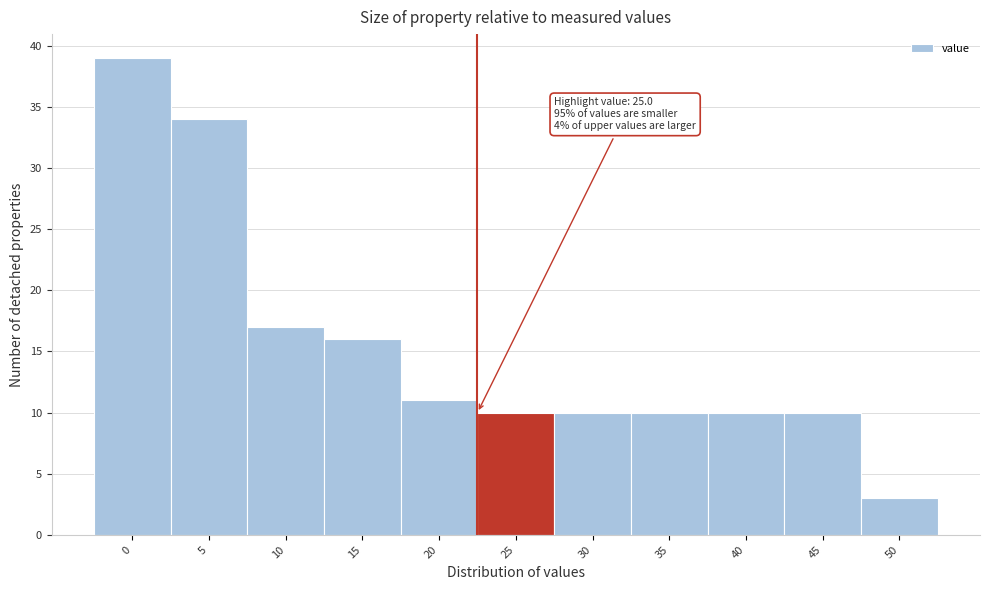

Reading left to right, transcribe all the data shown in this chart.

39	34	17	16	11	10	10	10	10	10	3